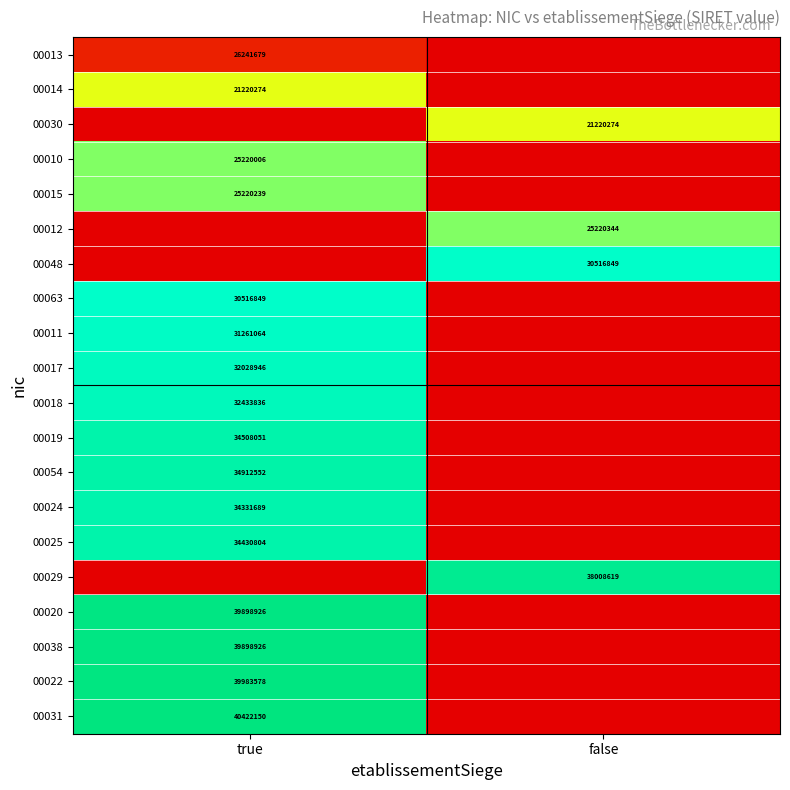

The value of 00029 at false is 61020971. True or false?

False